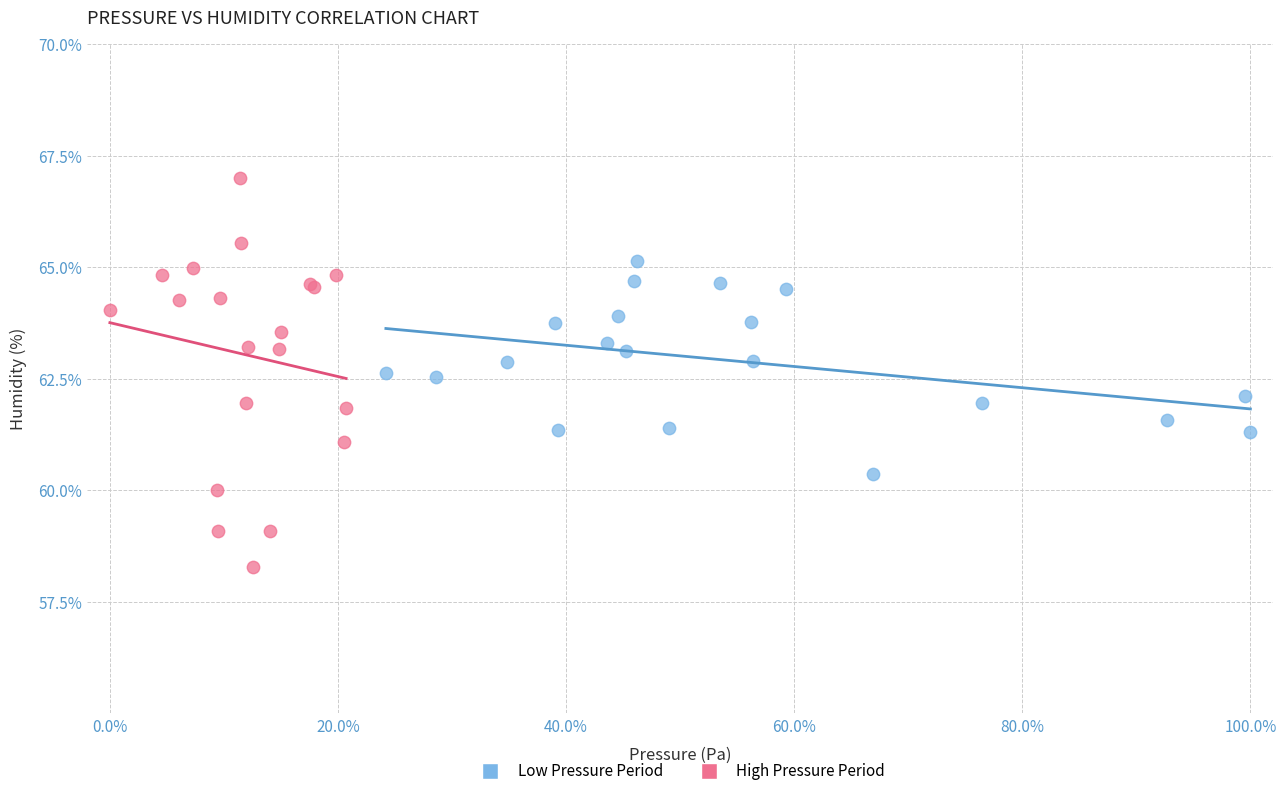

Which series has the largest Y range (max minus min)?

High Pressure Period